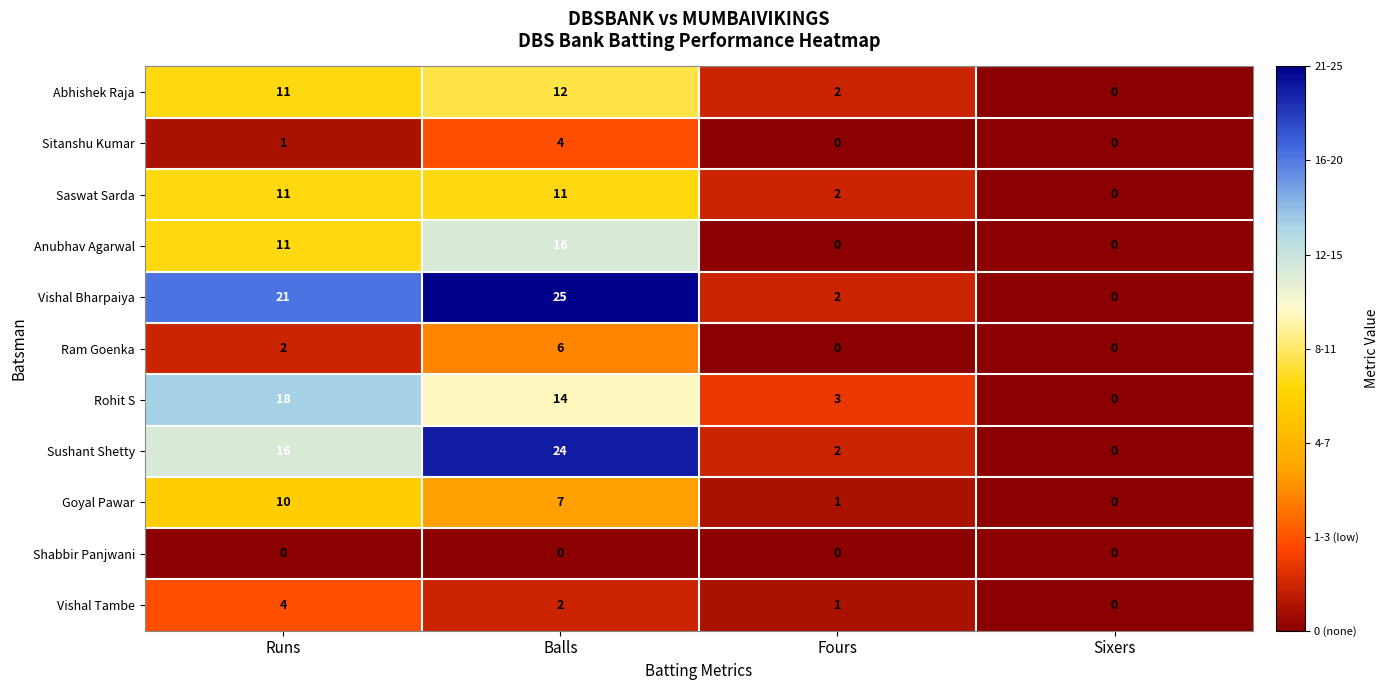

Where is Sushant Shetty nearest to the value 12?

Runs